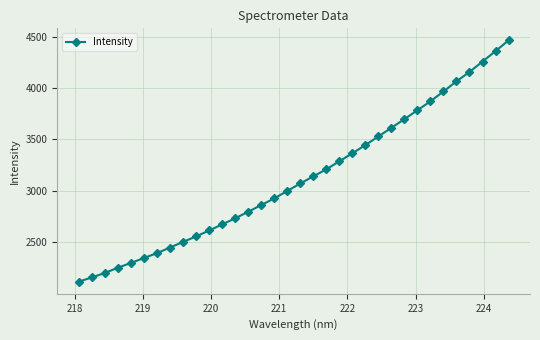

What is the smallest value displayed?

2117.6